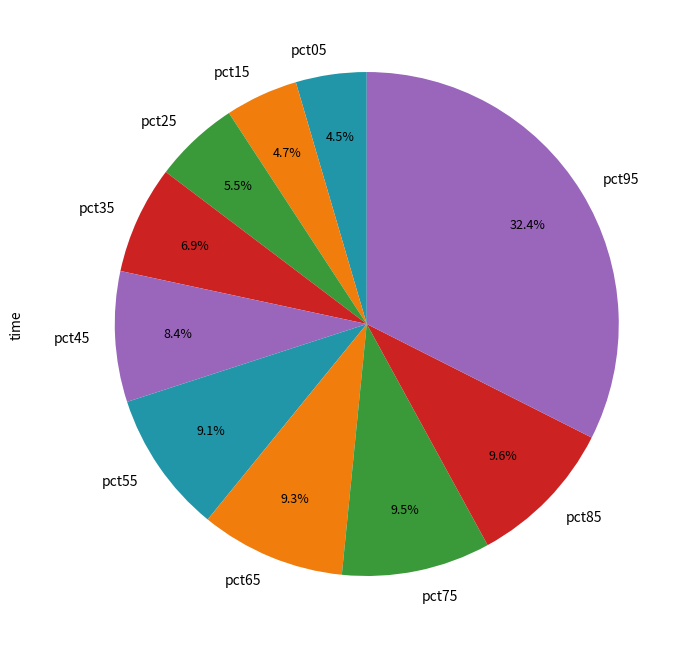

Is there any slice that represents more than half of the pie?

No